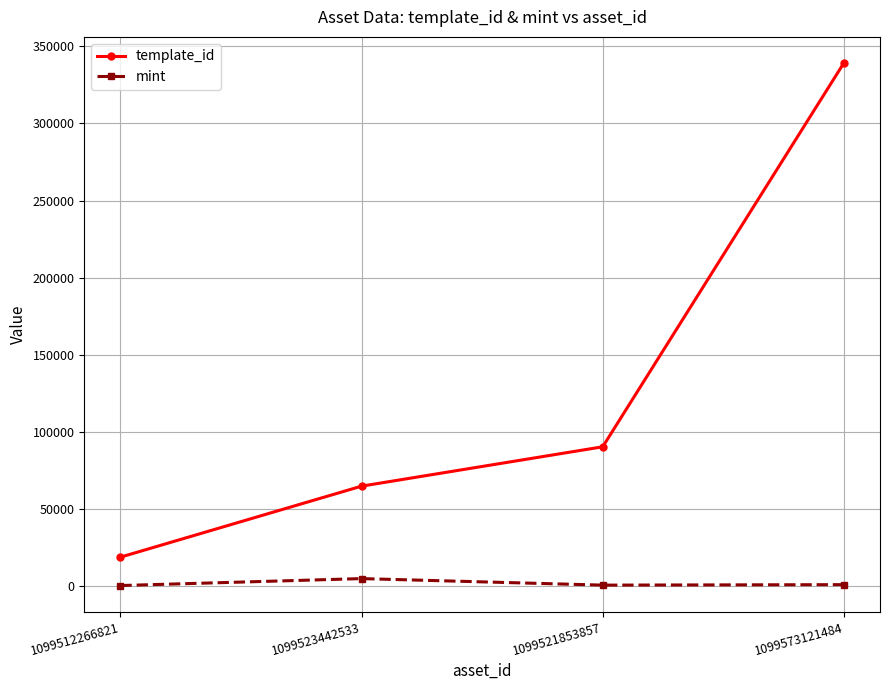

What is the maximum value shown in the chart?

339228